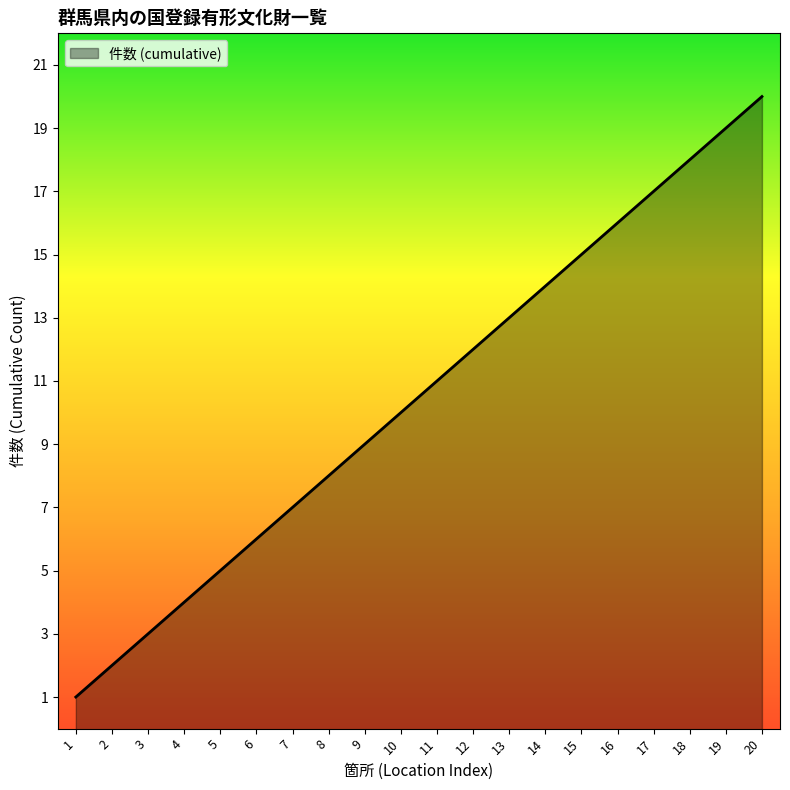

What is the difference between the maximum and minimum values?

19